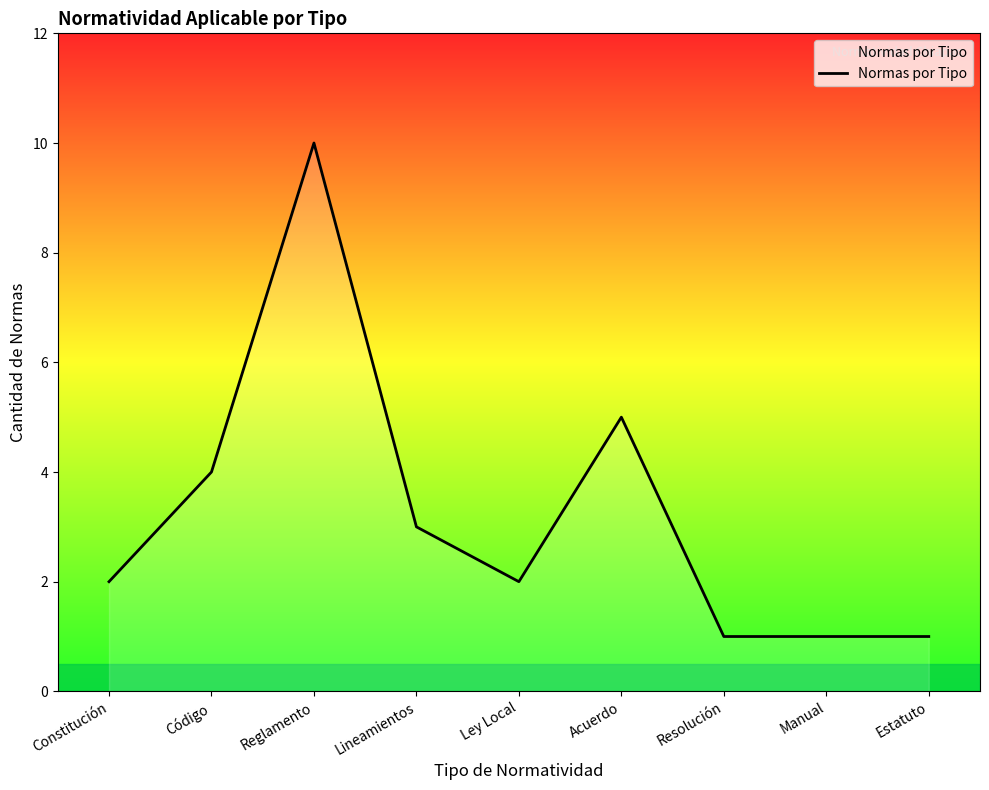

What is the minimum value shown in the chart?

1